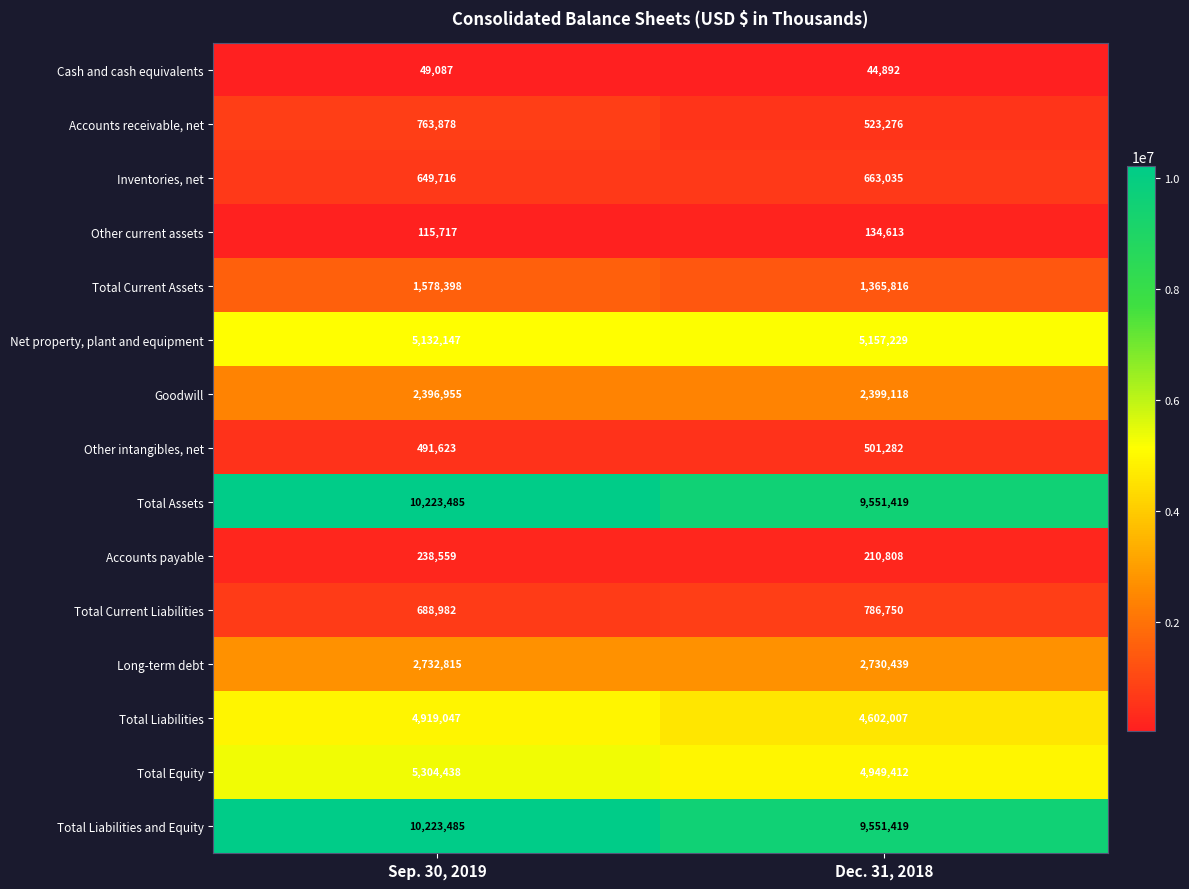

Rank the categories by Other intangibles, net value from highest to lowest.

Dec. 31, 2018, Sep. 30, 2019